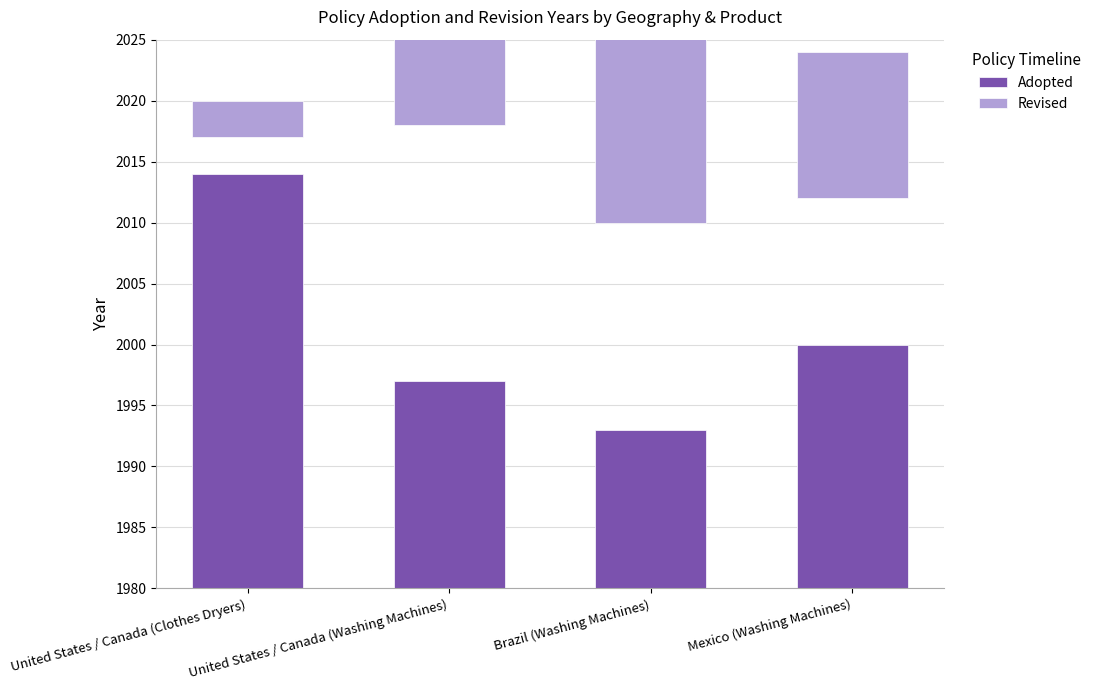

What is the average value of the Adopted series?

21